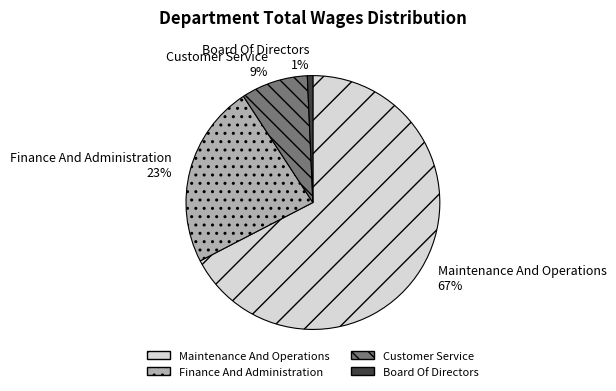

How many segments does this pie chart have?

4